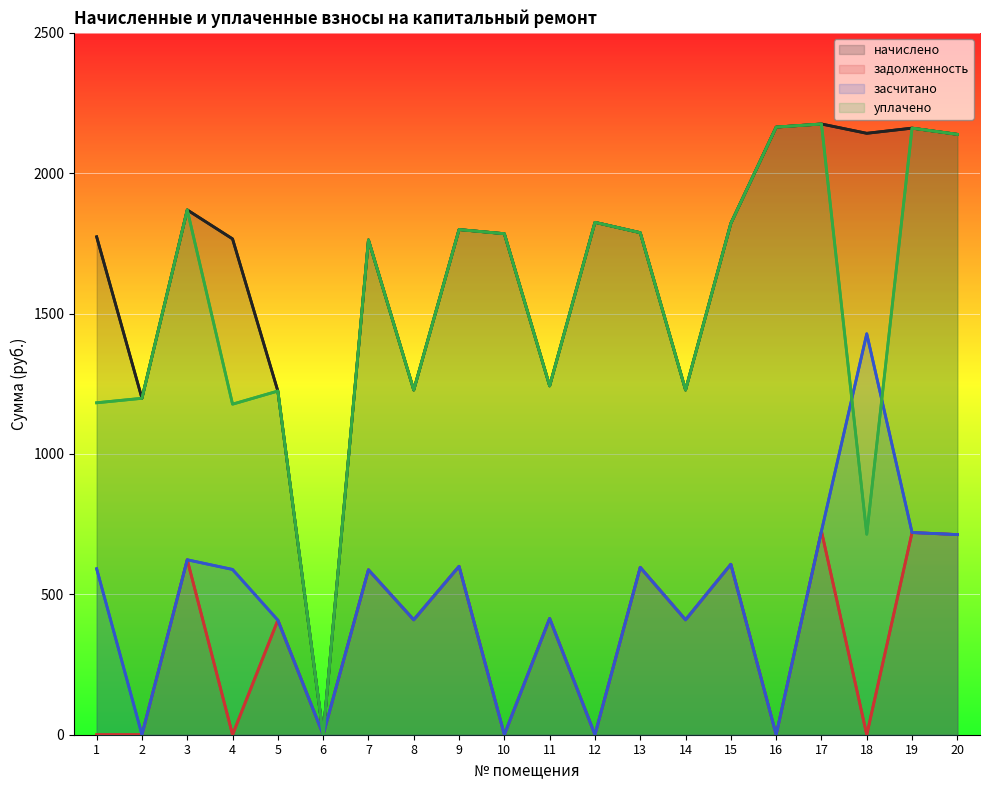

Reading left to right, list all the values displayed in this chart.

начислено: 1773.5	1198.3	1869.3	1766.1	1224.1	0.0	1762.4	1227.8	1799.2	1784.5	1242.5	1825.1	1788.2	1227.8	1821.4	2164.3	2175.3	2142.2	2160.6	2138.5
задолженность: 0.0	0.0	623.1	0.0	408.0	0.0	587.5	409.3	599.8	0.0	414.2	0.0	596.1	409.3	607.1	0.0	725.1	0.0	720.2	712.8
засчитано: 591.1	0.0	623.1	588.7	408.0	0.0	587.5	409.3	599.8	0.0	414.2	0.0	596.1	409.3	607.1	0.0	725.1	1428.1	720.2	712.8
уплачено: 1182.3	1198.3	1869.3	1177.4	1224.1	0.0	1762.4	1227.8	1799.2	1784.5	1242.5	1825.1	1788.2	1227.8	1821.4	2164.3	2175.3	714.0	2160.6	2138.5